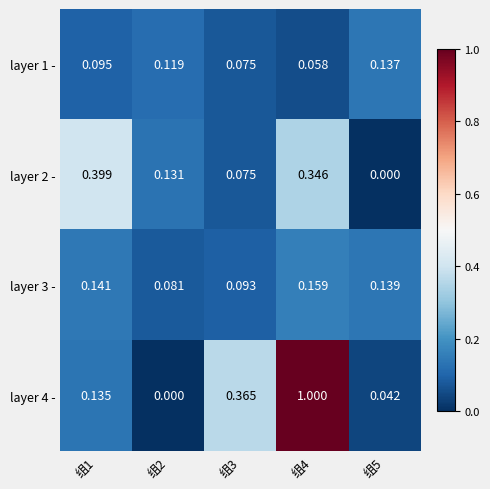

Is the value of layer 2 - at 组4 greater than the value of layer 3 - at 组2?

Yes